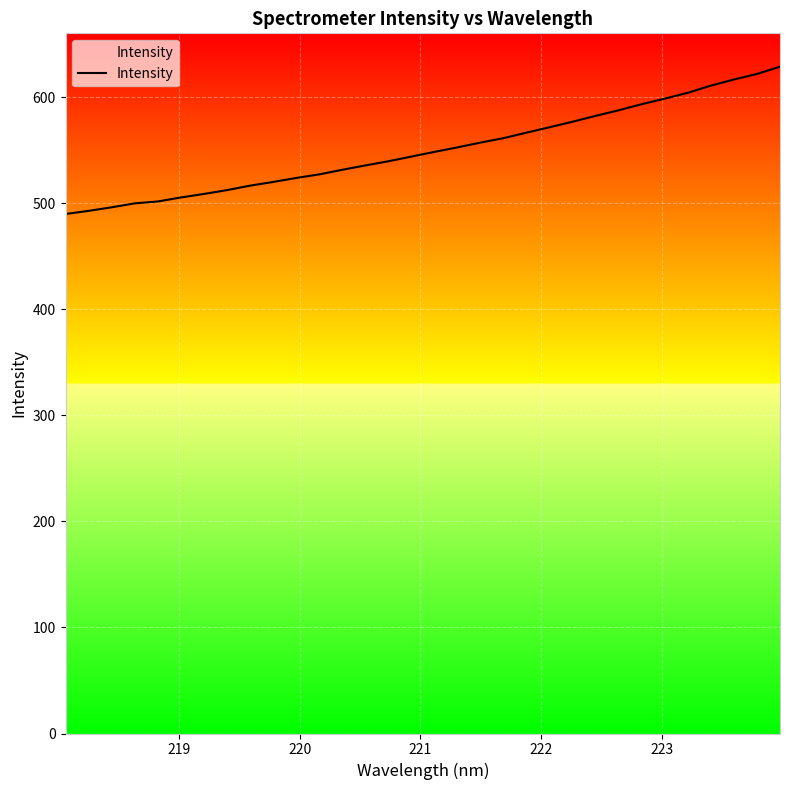

What is the greatest value displayed?

628.7